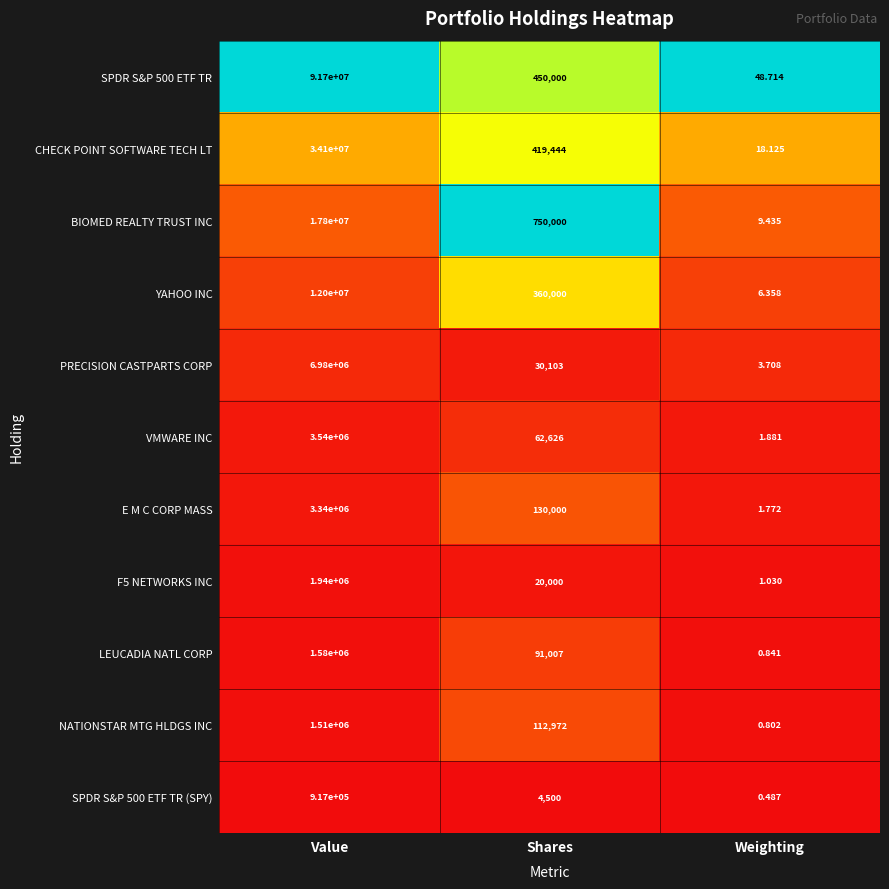

Count the number of categories in the chart.

3